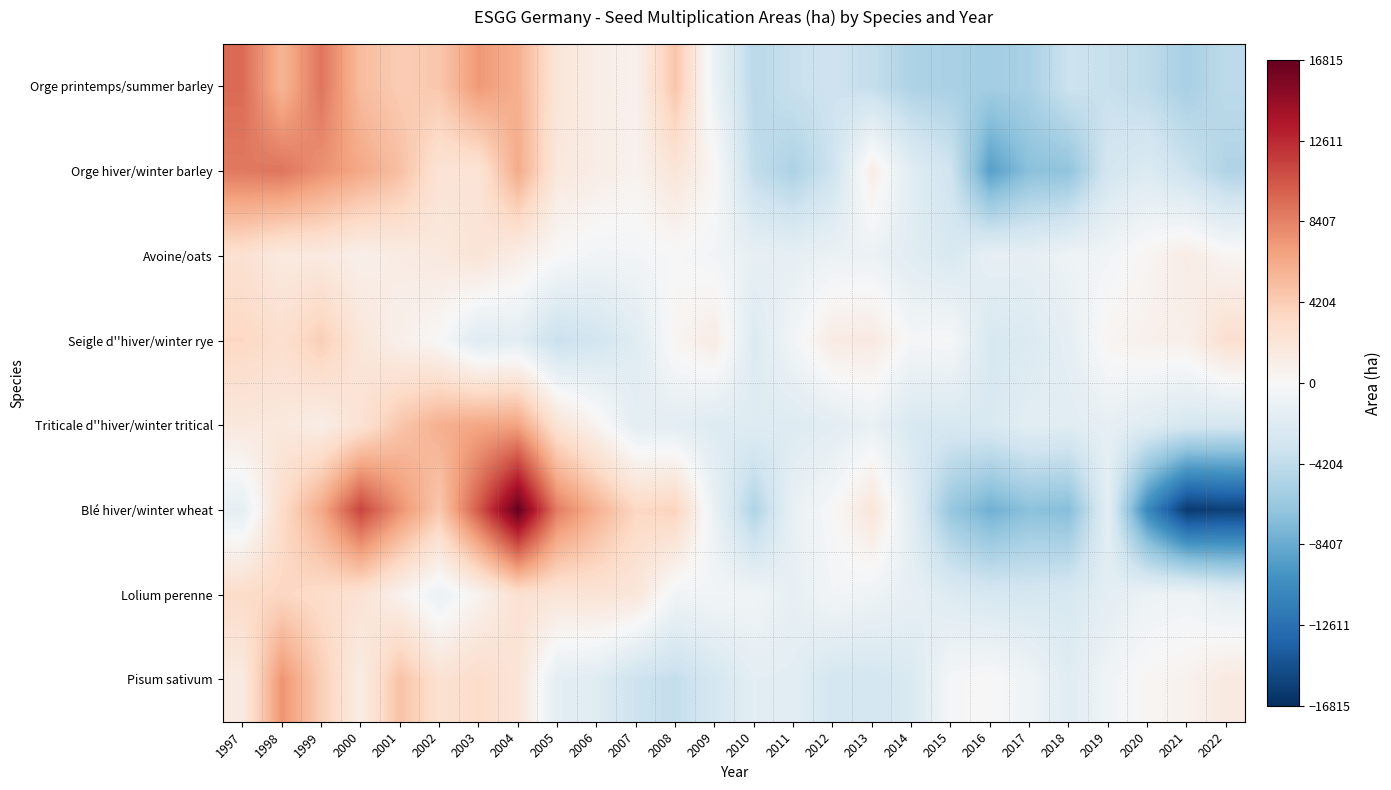

What is the total value across all series at 2006?

5307.3